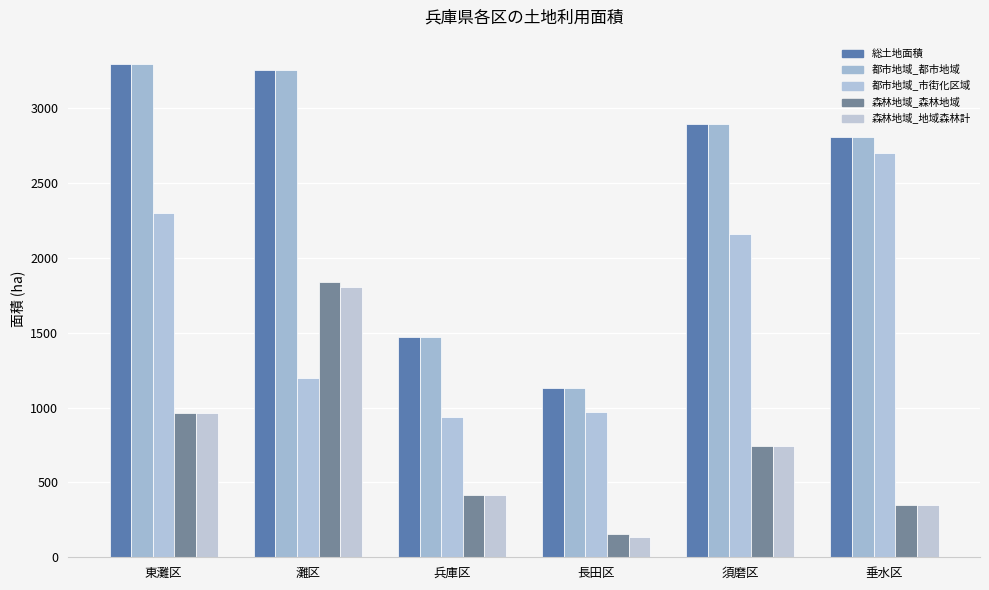

Reading right to left, list all the values displayed in this chart.

総土地面積: 2810.6	2896.7	1134.2	1468.7	3256.3	3293.4
都市地域_都市地域: 2810.6	2895.6	1134.2	1468.7	3256.3	3292.8
都市地域_市街化区域: 2701.5	2160.2	971.7	935.3	1200.4	2303.4
森林地域_森林地域: 348.3	744.6	155.5	416.5	1839.3	965.6
森林地域_地域森林計: 348.3	744.6	135.6	415.8	1806.4	965.6